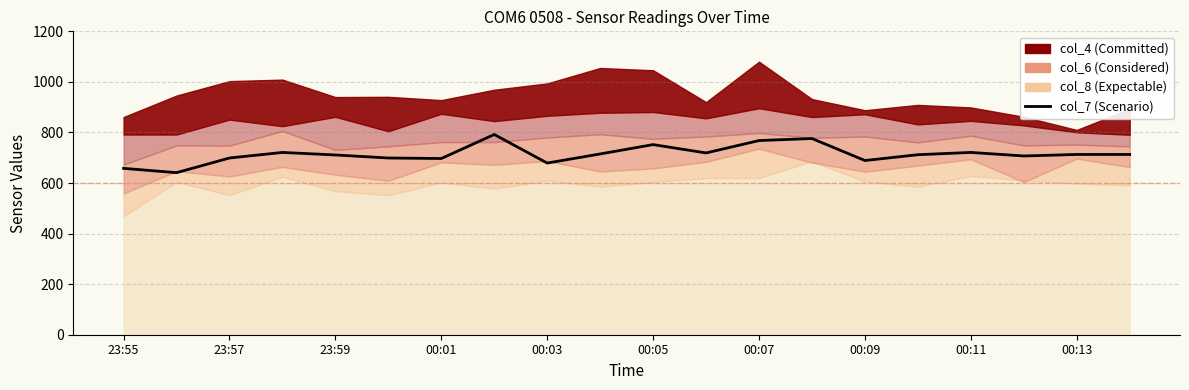

Reading left to right, transcribe all the data shown in this chart.

658	641	699	721	711	699	697	792	679	715	752	719	768	776	689	712	721	707	713	713